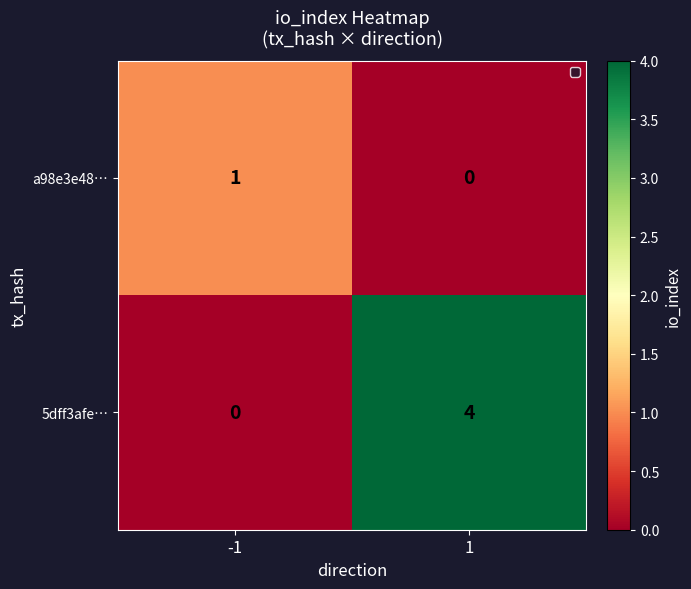

Which series has the widest spread of values?

5dff3afe…